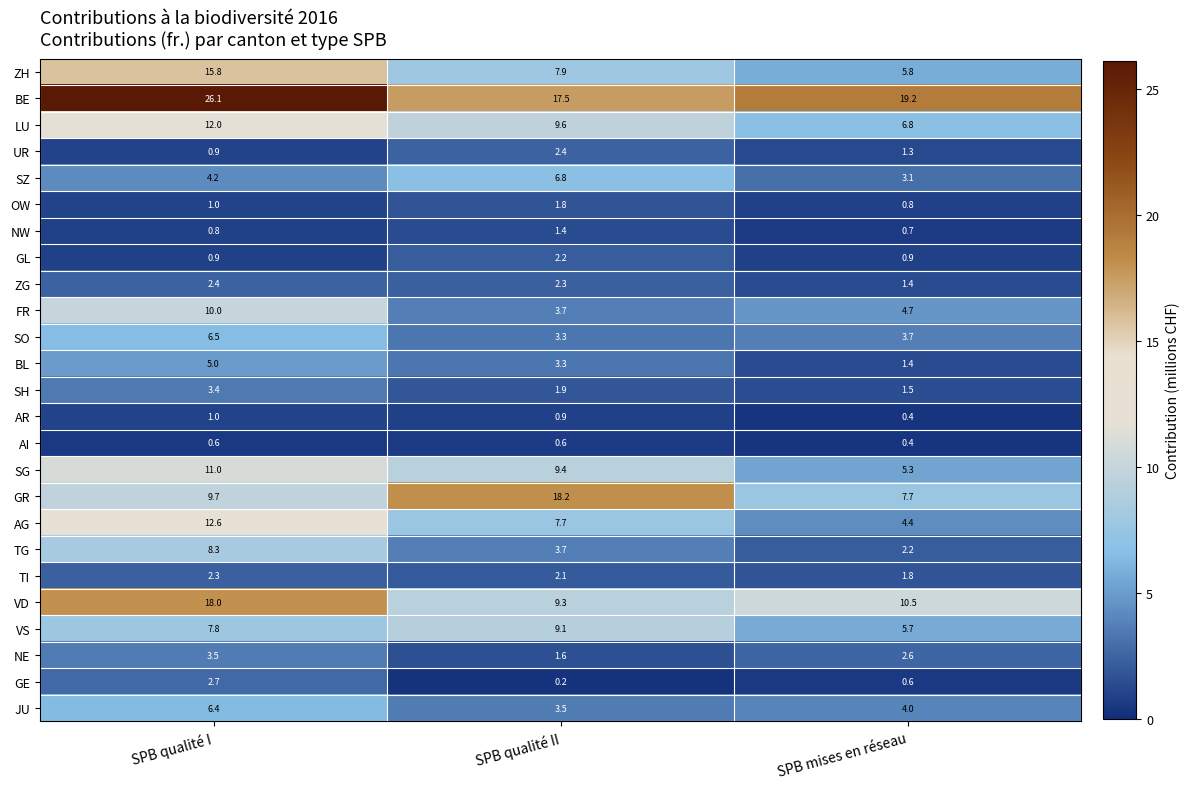

What is the difference between the maximum and minimum values in the FR series?

6.3